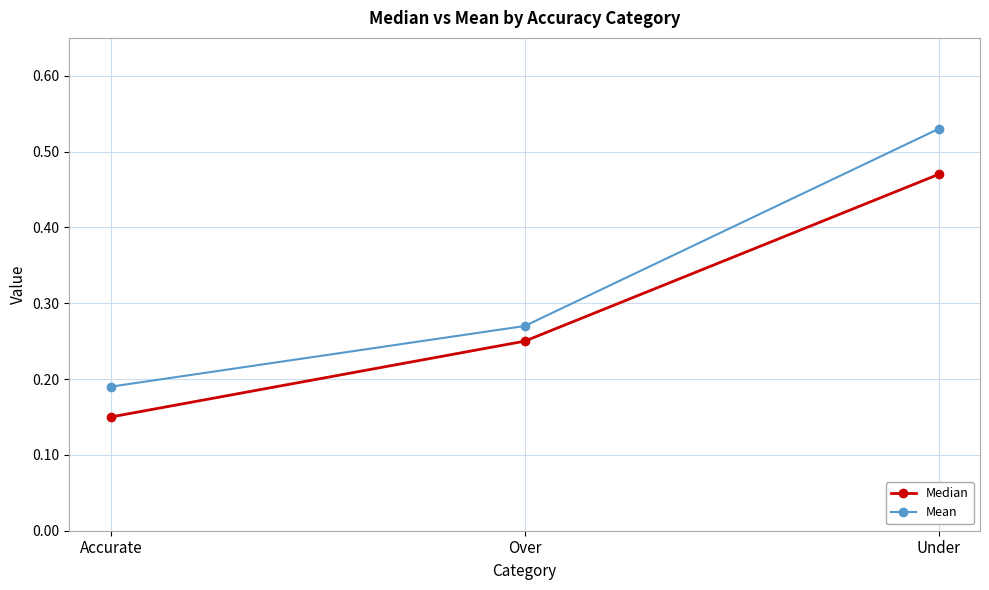

Where is Median nearest to the value 0?

Accurate